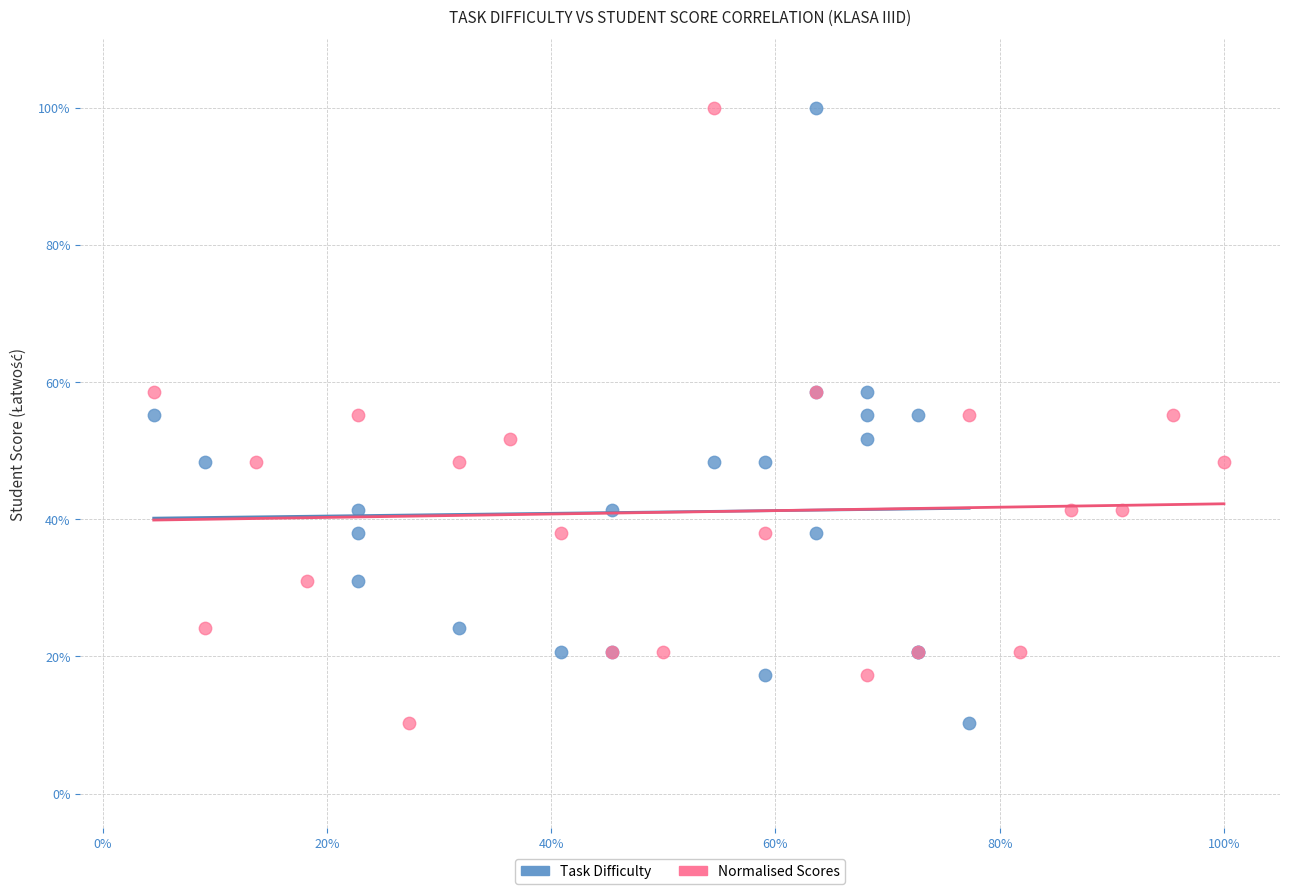

What are all the series names shown in the legend?

Task Difficulty, Normalised Scores